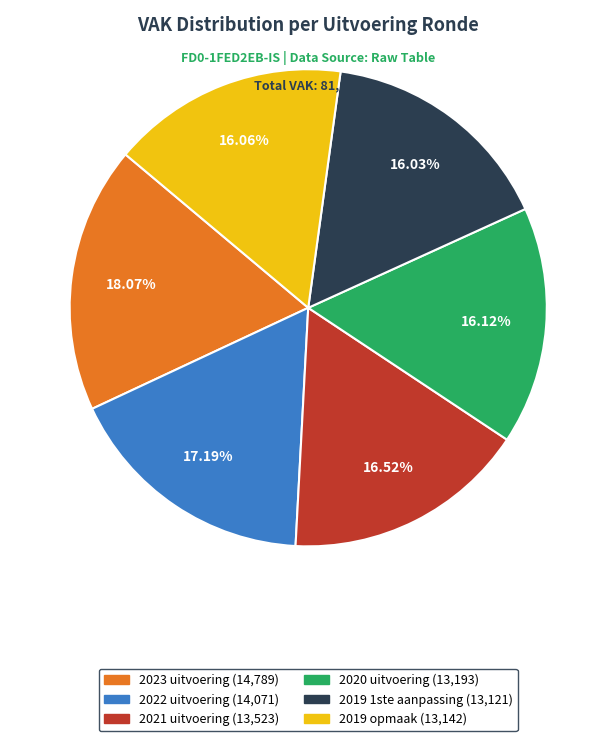

True or false: 2023 uitvoering accounts for 8% of the total.

False